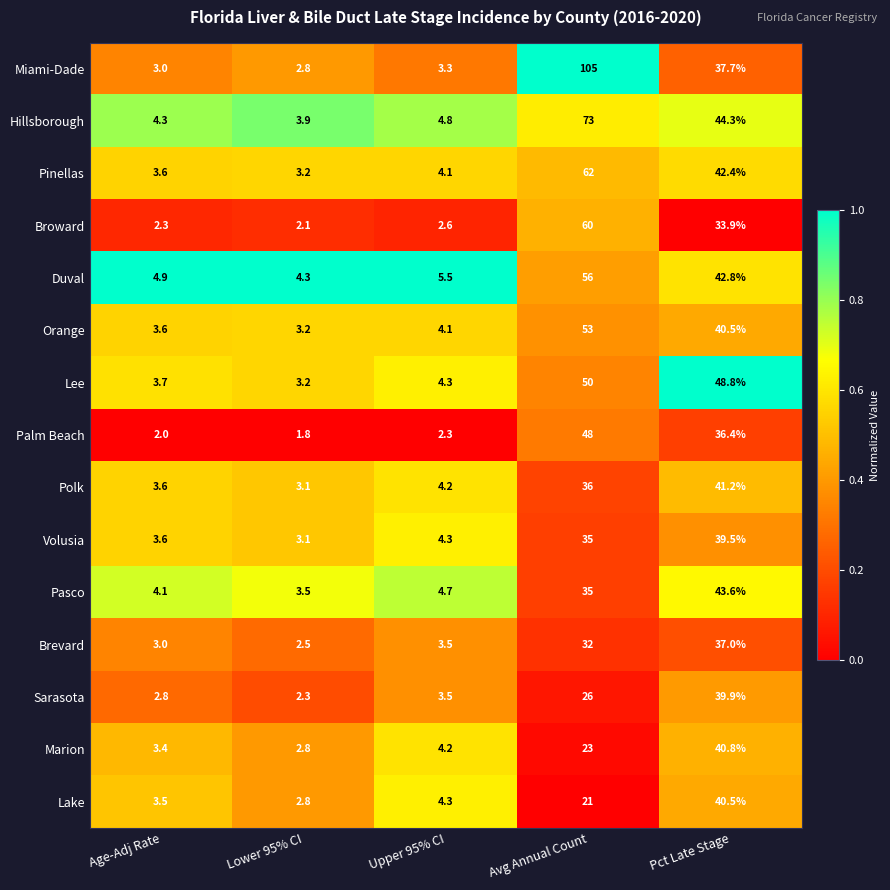

The value of Broward at Avg Annual Count is 60.0. True or false?

True